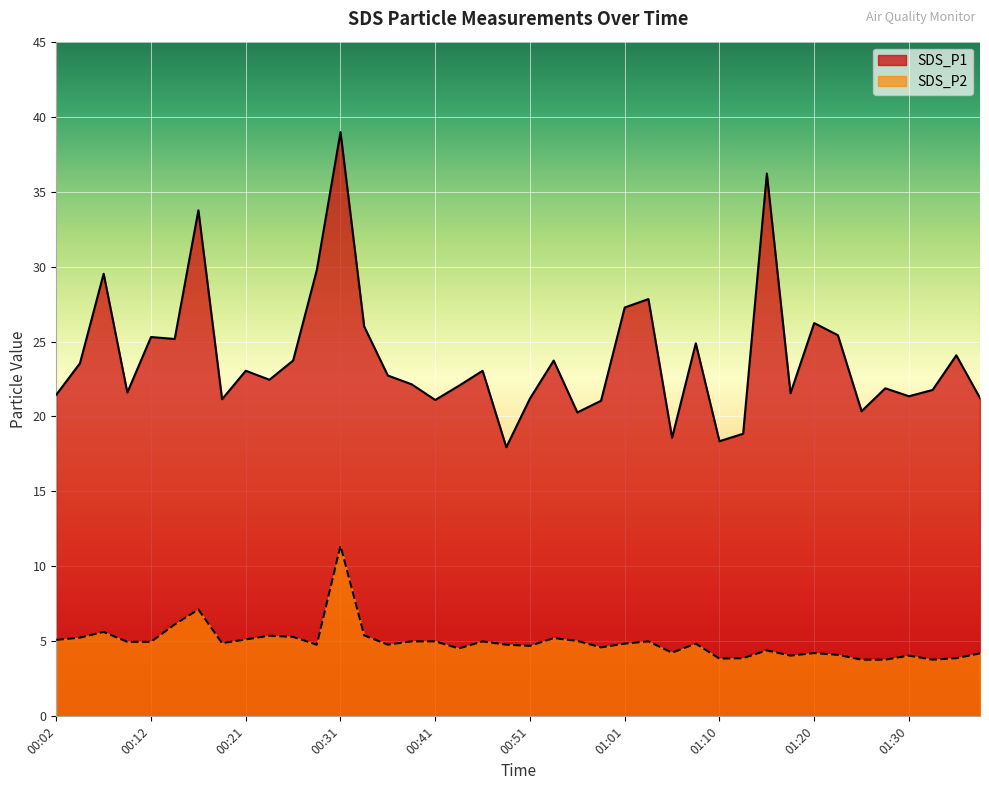

Reading right to left, extract all data points from this chart.

SDS_P1: 01:37=21.2	01:35=24.1	01:32=21.8	01:30=21.4	01:28=21.9	01:25=20.4	01:22=25.4	01:20=26.2	01:18=21.6	01:15=36.2	01:13=18.9	01:10=18.4	01:08=24.9	01:05=18.6	01:03=27.8	01:01=27.3	00:58=21.1	00:56=20.3	00:53=23.7	00:51=21.2	00:48=17.9	00:46=23.1	00:44=22.1	00:41=21.1	00:39=22.1	00:36=22.7	00:34=26.0	00:31=39.0	00:29=29.8	00:26=23.7	00:24=22.4	00:21=23.1	00:19=21.1	00:16=33.8	00:14=25.2	00:12=25.3	00:09=21.6	00:07=29.5	00:04=23.6	00:02=21.4
SDS_P2: 01:37=4.2	01:35=3.9	01:32=3.8	01:30=4.0	01:28=3.8	01:25=3.8	01:22=4.1	01:20=4.2	01:18=4.0	01:15=4.4	01:13=3.9	01:10=3.9	01:08=4.8	01:05=4.2	01:03=5.0	01:01=4.8	00:58=4.6	00:56=5.0	00:53=5.2	00:51=4.7	00:48=4.8	00:46=5.0	00:44=4.5	00:41=5.0	00:39=5.0	00:36=4.8	00:34=5.4	00:31=11.4	00:29=4.8	00:26=5.3	00:24=5.4	00:21=5.1	00:19=4.9	00:16=7.1	00:14=6.1	00:12=5.0	00:09=5.0	00:07=5.6	00:04=5.2	00:02=5.1